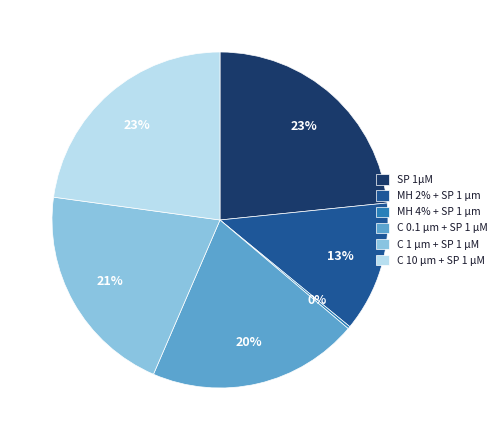

Combined, do C 0.1 µm + SP 1 µM and MH 2% + SP 1 µm account for over 50%?

No